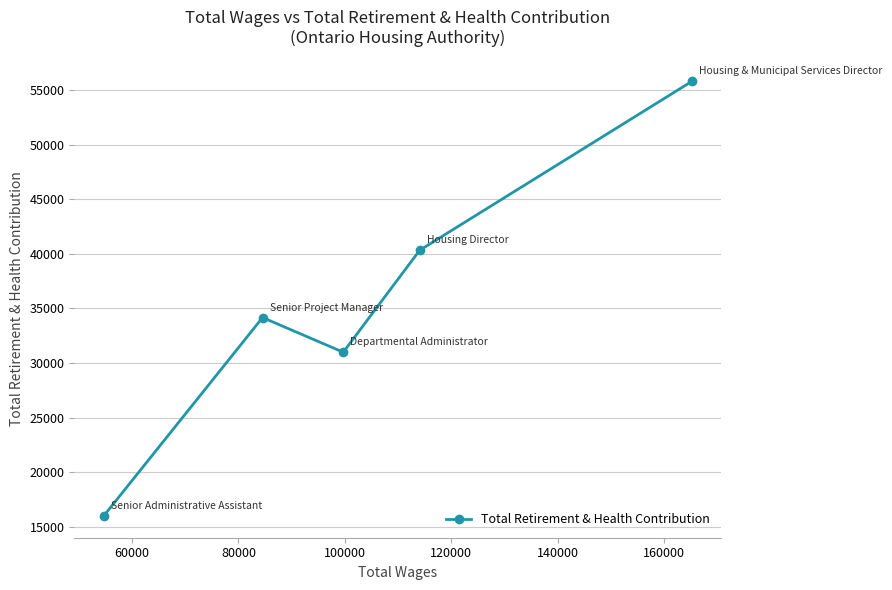

Does the chart have visible grid lines?

Yes